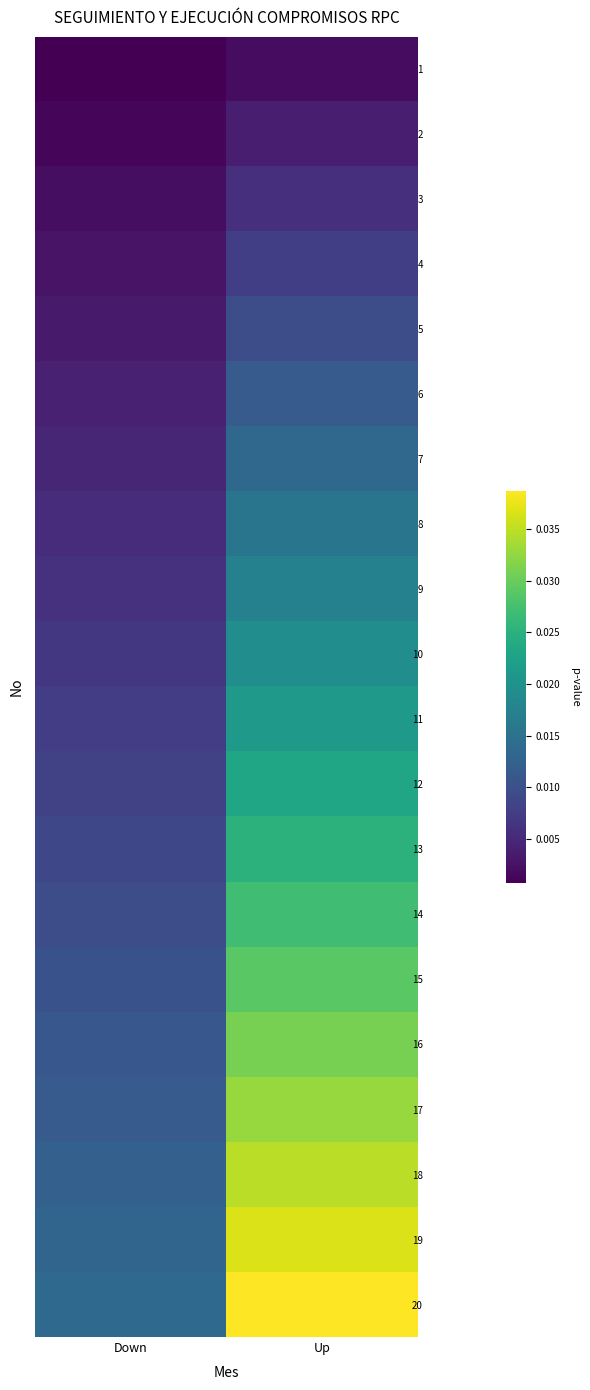

List the series in order of their peak value, highest first.

20, 19, 18, 17, 16, 15, 14, 13, 12, 11, 10, 9, 8, 7, 6, 5, 4, 3, 2, 1